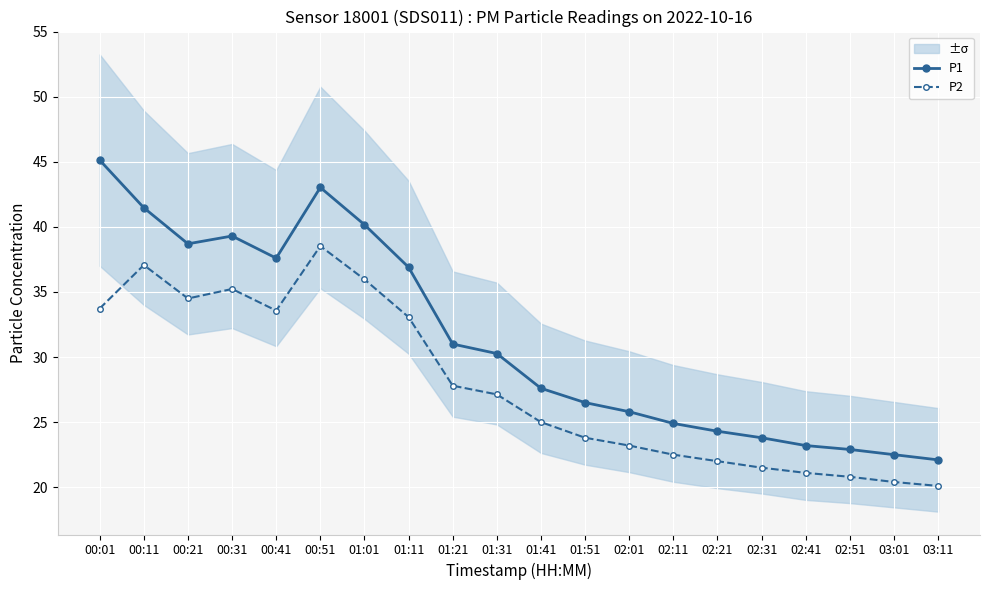

What is the label of the 7th point from the left?

01:01